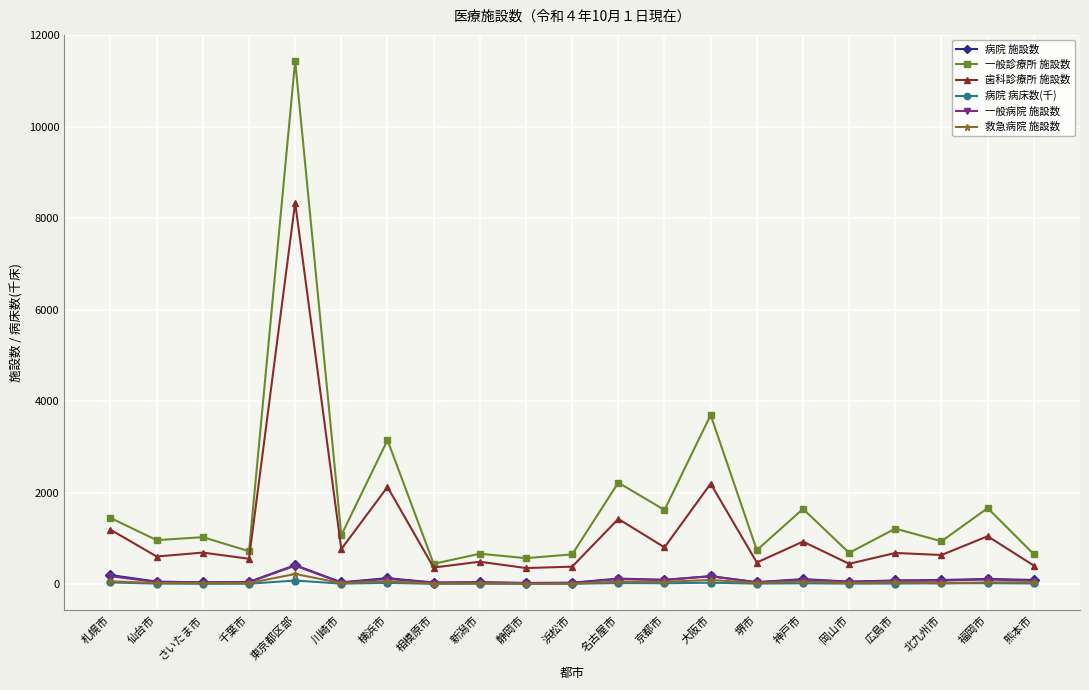

The 一般診療所 施設数 series shows 2907.5 at 神戸市. True or false?

False